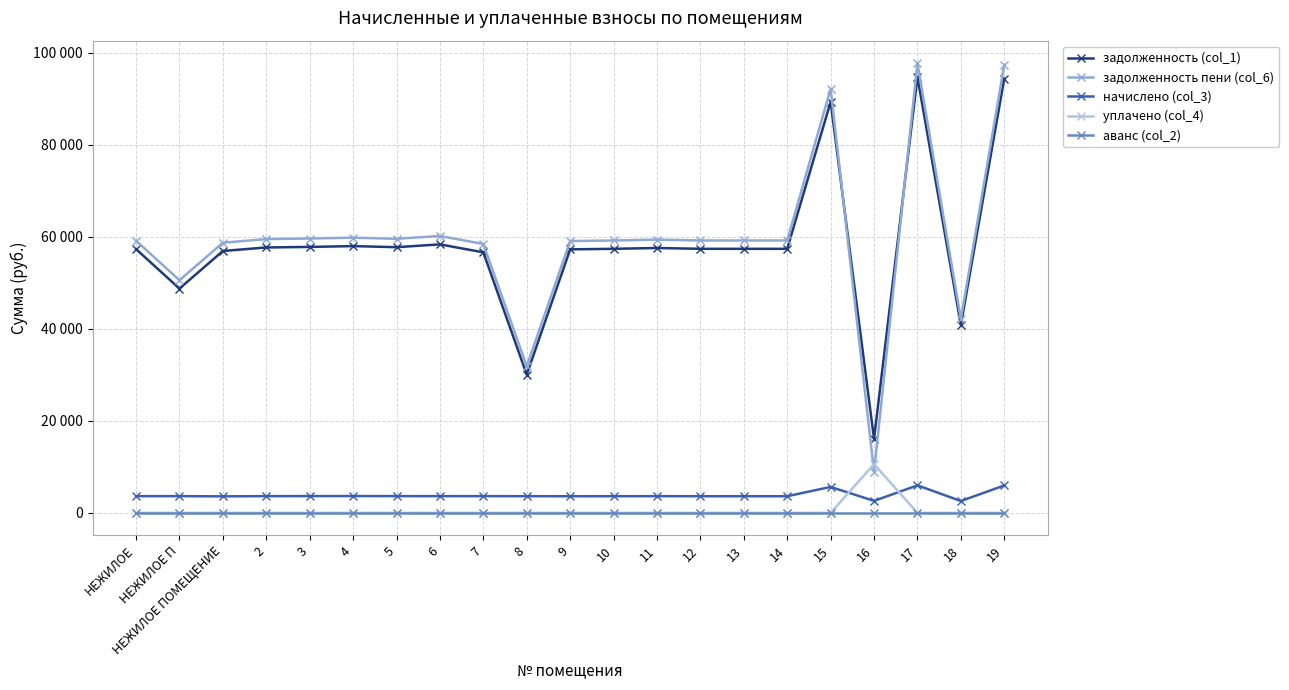

How many interior local peaks does the уплачено (col_4) series have?

1